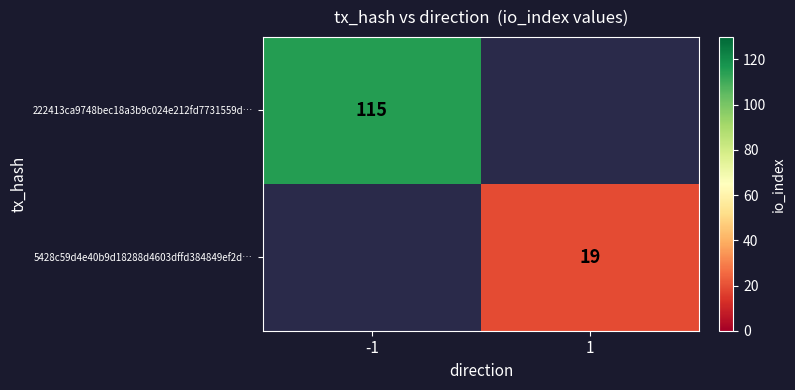

At which category does the chart reach its peak across all series?

-1